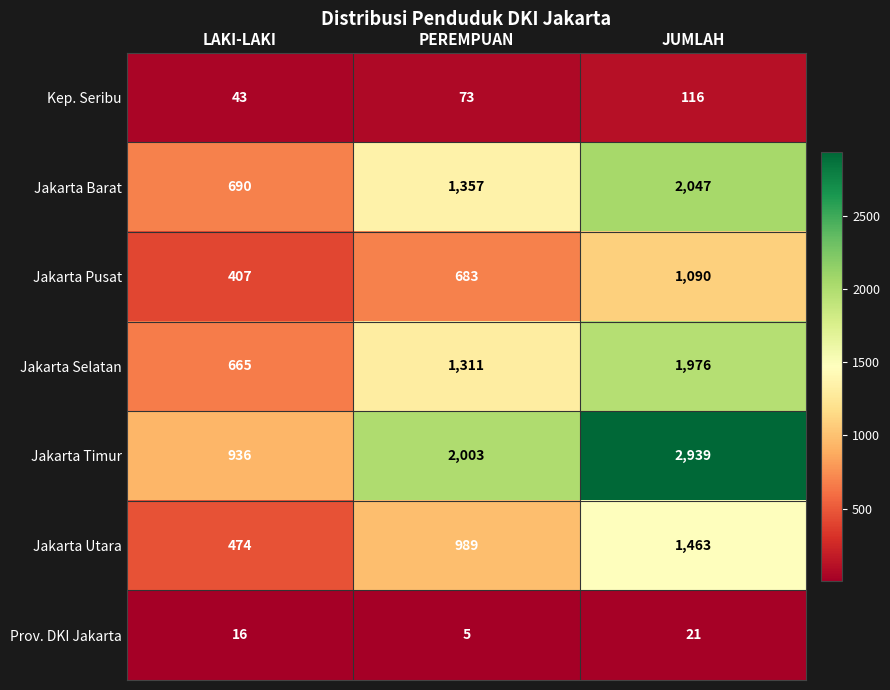

How many data points does each series have?

3